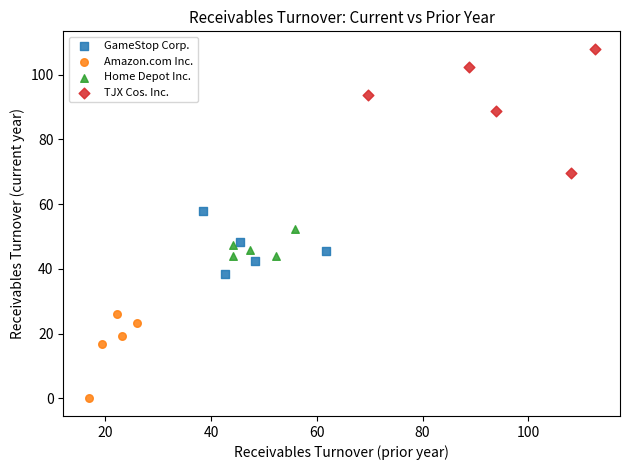

Which series contains the highest Y value?

TJX Cos. Inc.